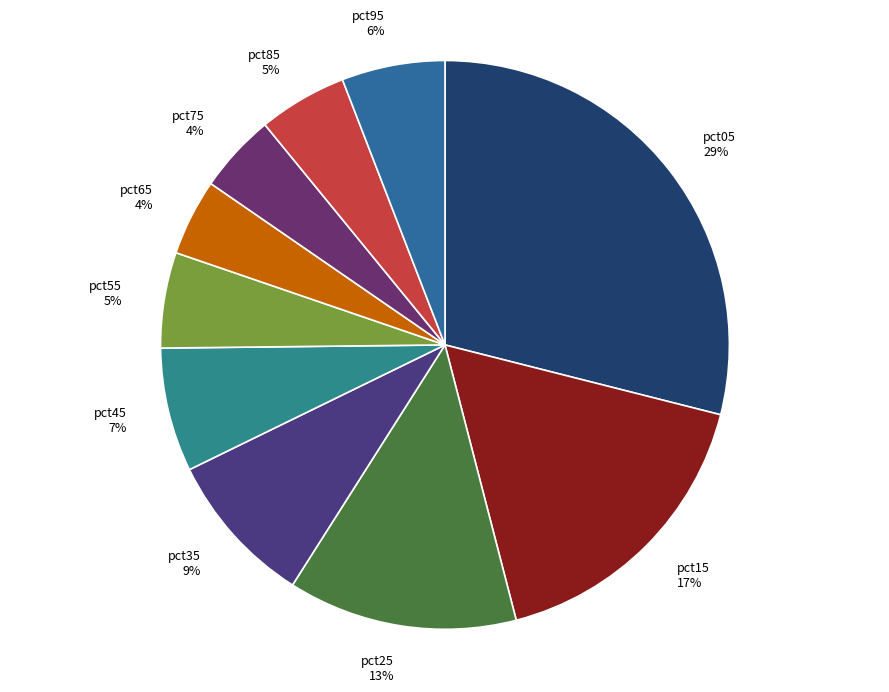

Does pct85 account for over 50% of the chart?

No